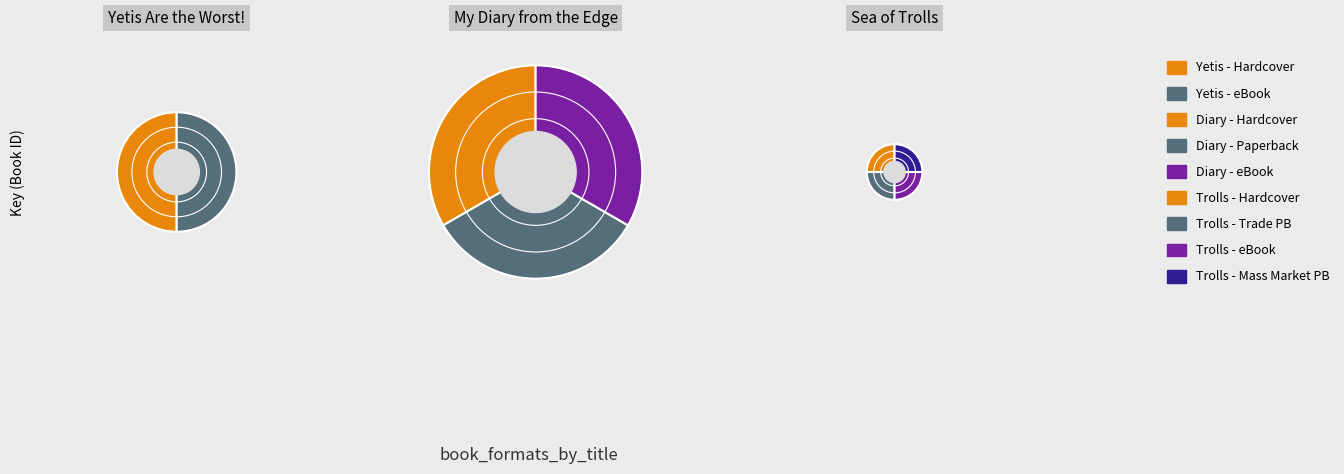

Which slice is the largest?

My Diary from the Edge of the World (Hardcover)